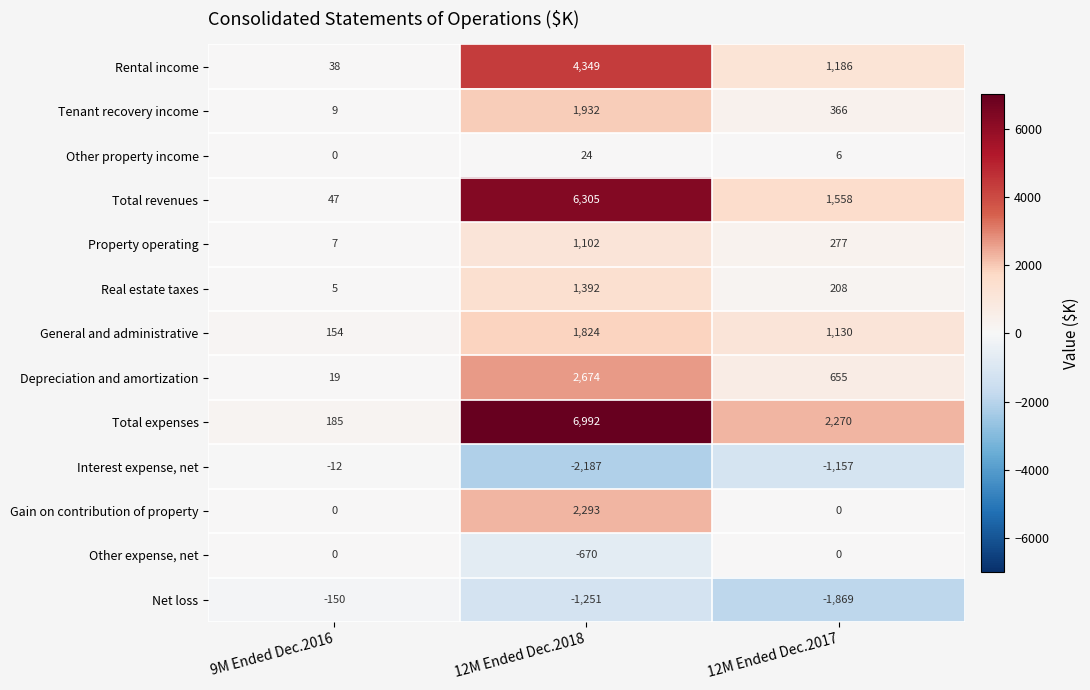

The Interest expense, net series shows -21 at 9M Ended Dec.2016. True or false?

False